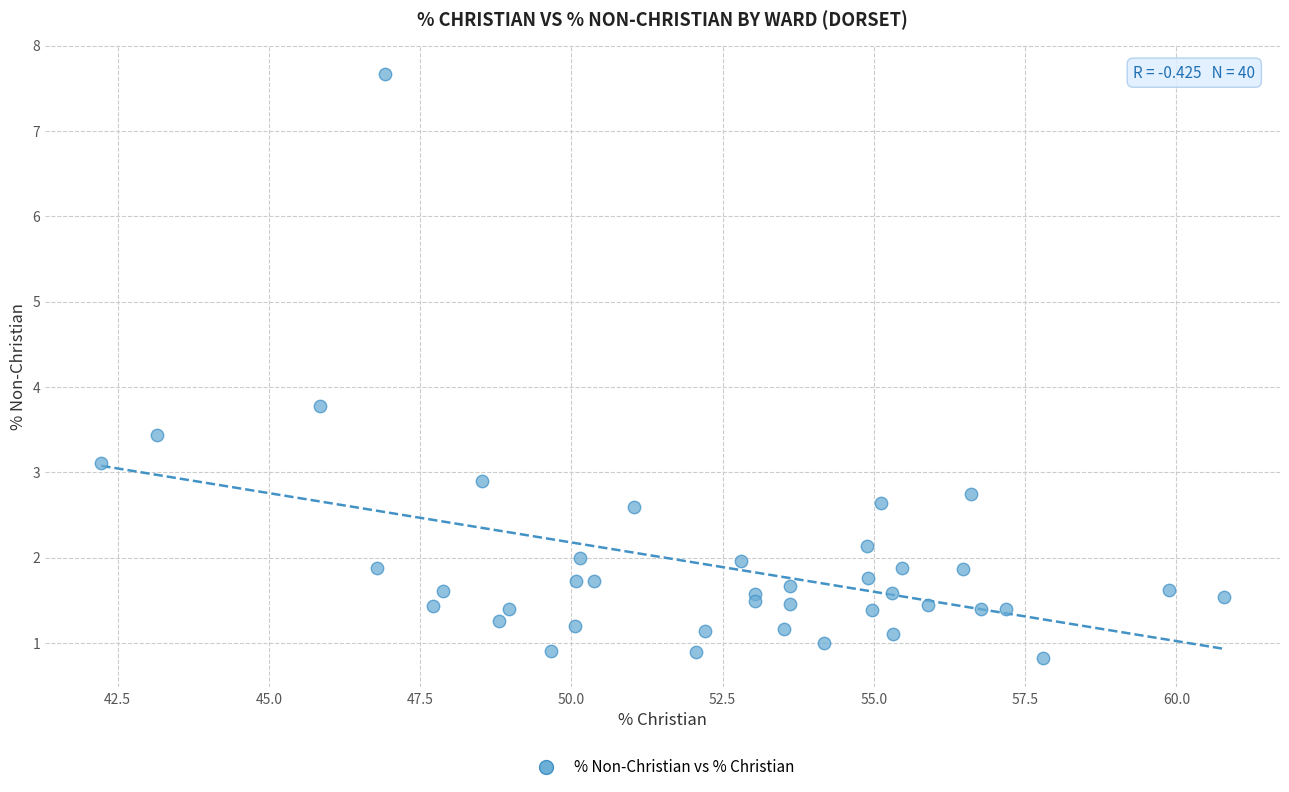

What Y value in the scatter plot is closest to 4?

3.8